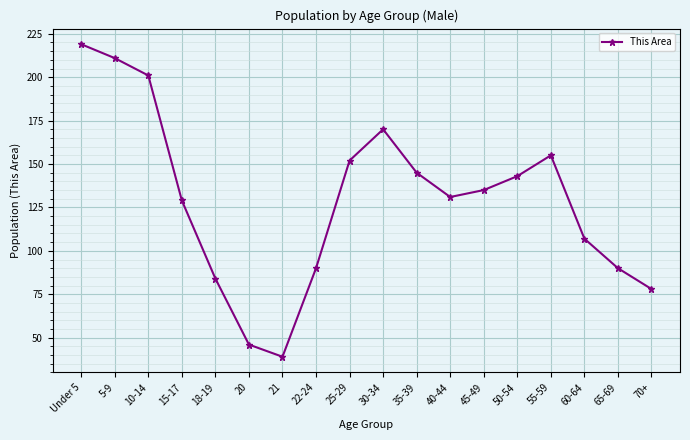

What position from the left is 55-59?

15